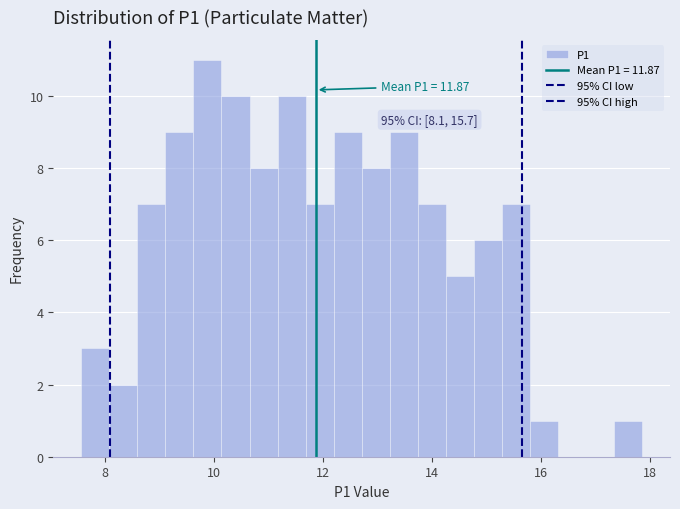

Read against the x-axis, roughly where is the centre of the tallest bar?

9.8